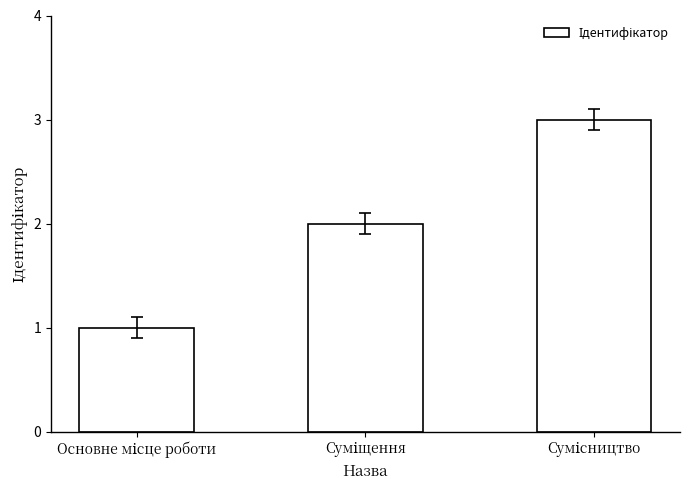

How many categories are shown in the chart?

3